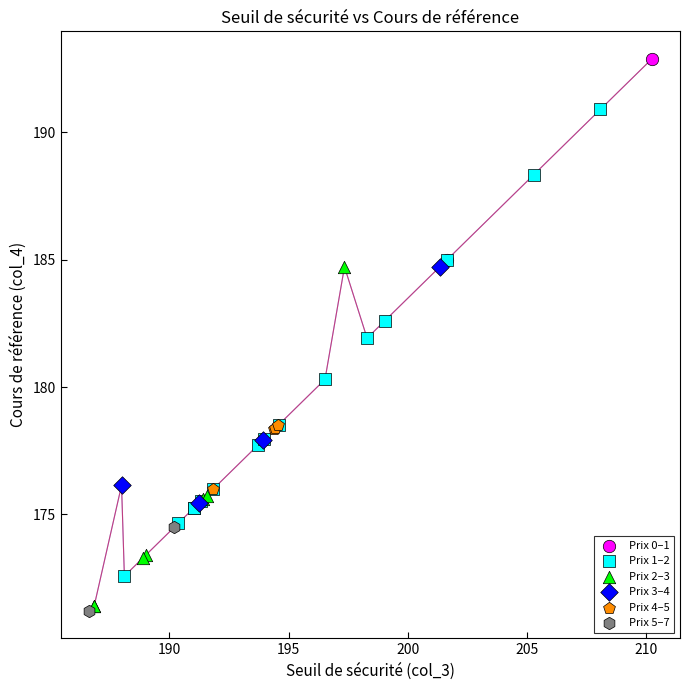

What are all the series names shown in the legend?

Prix 0–1, Prix 1–2, Prix 2–3, Prix 3–4, Prix 4–5, Prix 5–7